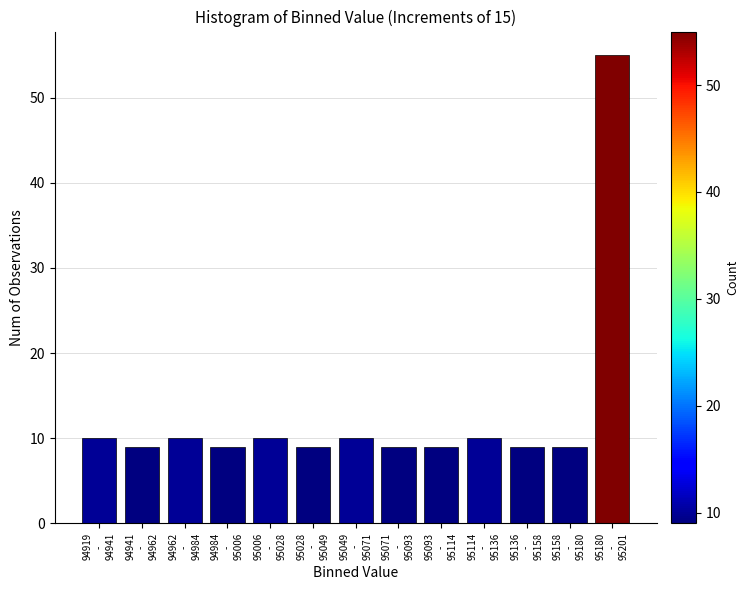

Reading right to left, list all the values displayed in this chart.

55	9	9	10	9	9	10	9	10	9	10	9	10